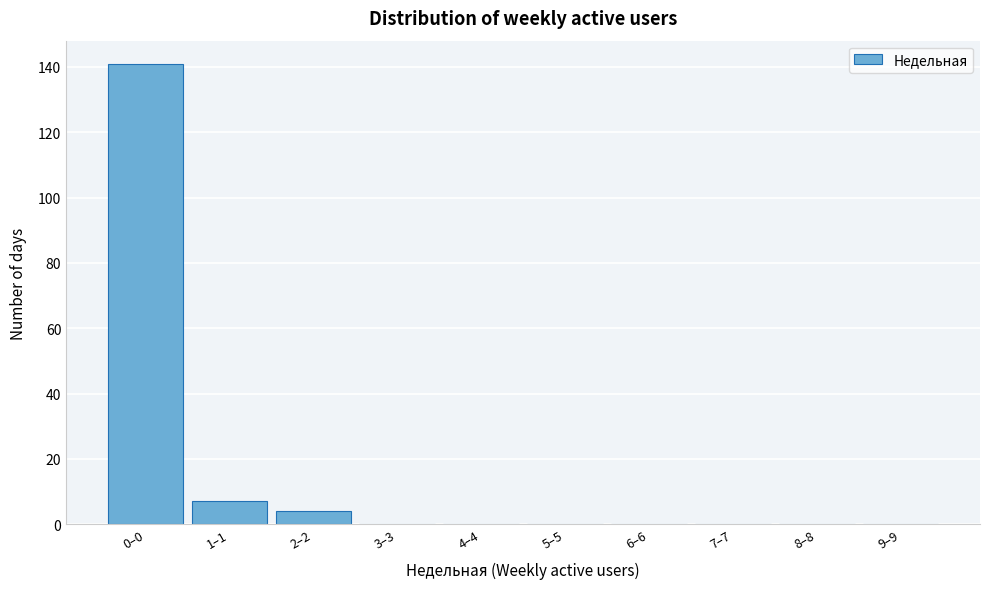

Reading left to right, transcribe all the data shown in this chart.

0–0=141	1–1=7	2–2=4	3–3=0	4–4=0	5–5=0	6–6=0	7–7=0	8–8=0	9–9=0